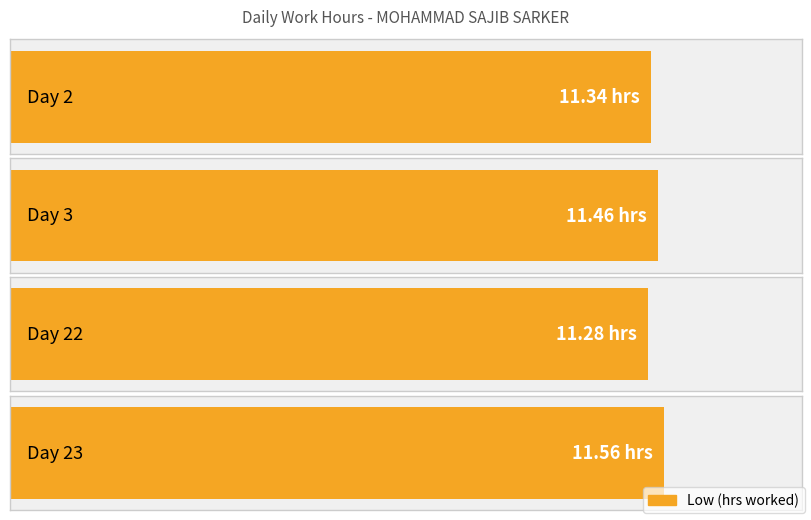

Is it true that the value at Day 23 is 7.1?

False